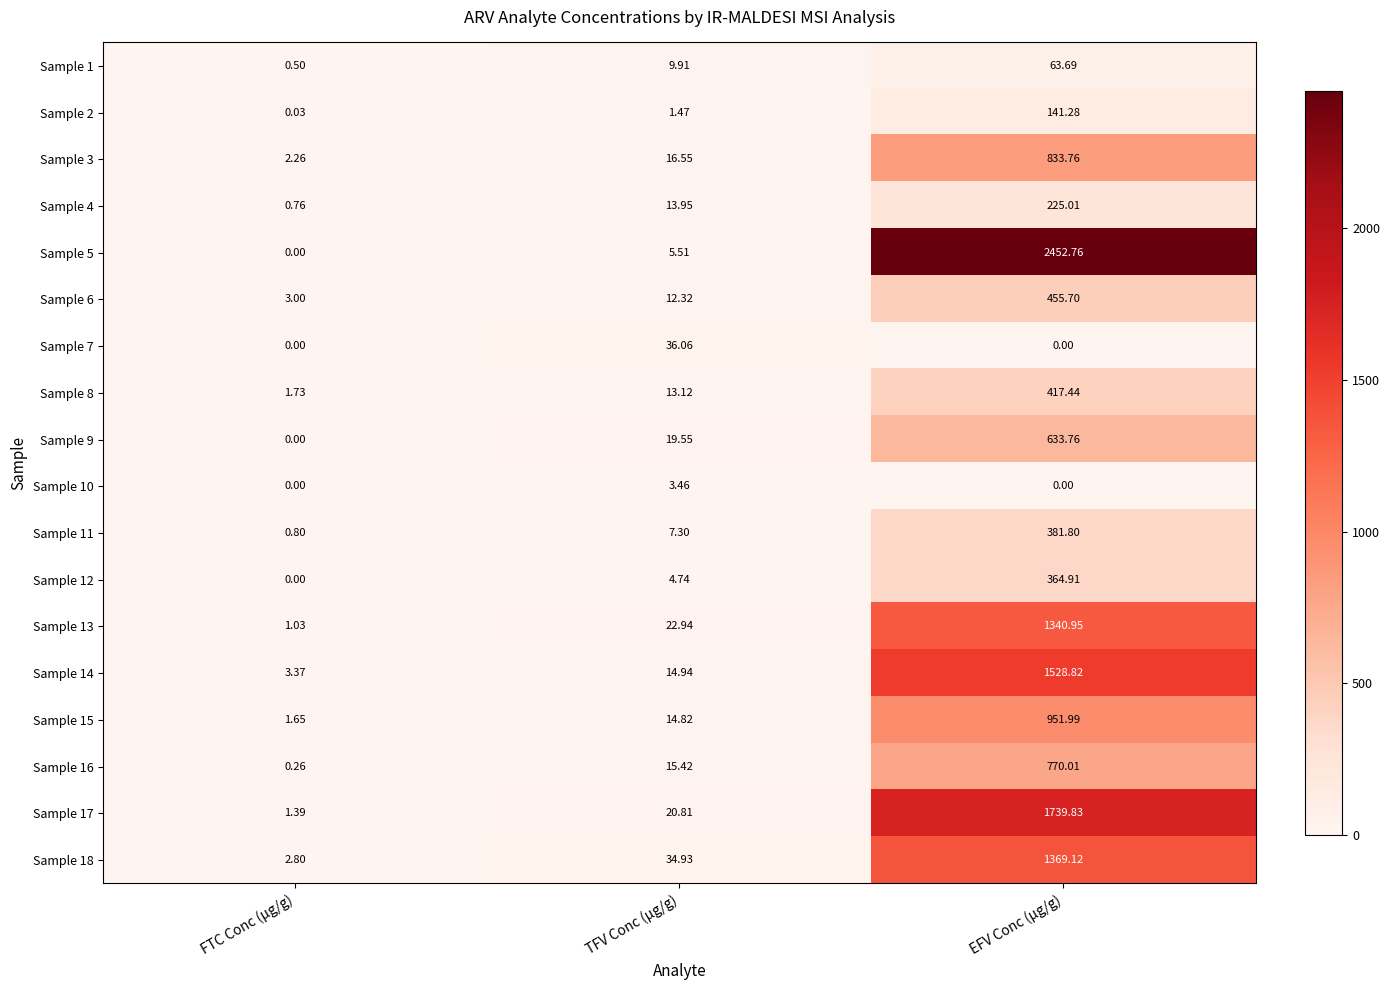

Which label corresponds to the largest value in the chart?

EFV Conc (µg/g)